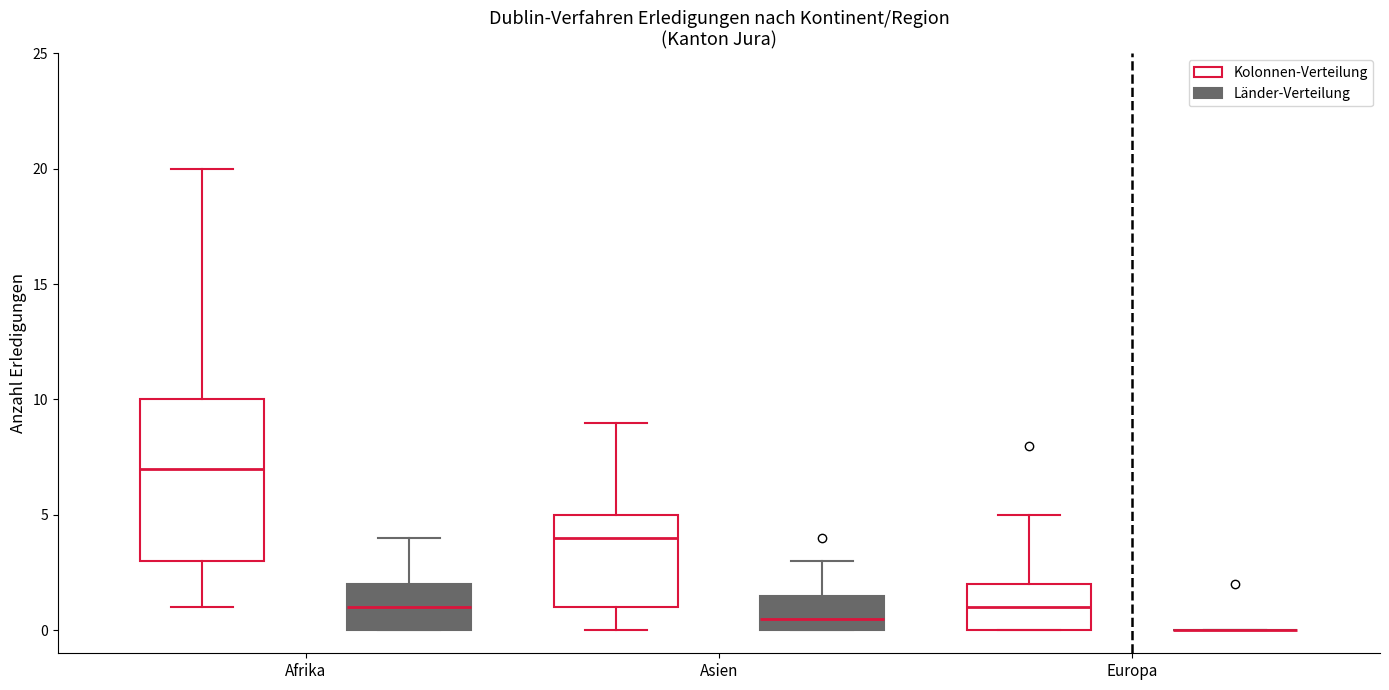

Reading left to right, read every box against the y-axis: the position of its median line, the range the box covers, and the ends of its whiskers. The values are not printed on the chart, so give them approximately, as read against the axis.

Afrika (Kolonnen-Verteilung): median 7.0, box 3.0 to 10.0, whiskers 1.0 to 20.0
Afrika (Länder-Verteilung): median 1.0, box 0.0 to 2.0, whiskers 0.0 to 4.0
Asien (Kolonnen-Verteilung): median 4.0, box 1.0 to 5.0, whiskers 0.0 to 9.0
Asien (Länder-Verteilung): median 0.5, box 0.0 to 1.5, whiskers 0.0 to 3.0
Europa (Kolonnen-Verteilung): median 1.0, box 0.0 to 2.0, whiskers 0.0 to 5.0
Europa (Länder-Verteilung): box collapsed to a line at 0.0, whiskers 0.0 to 0.0